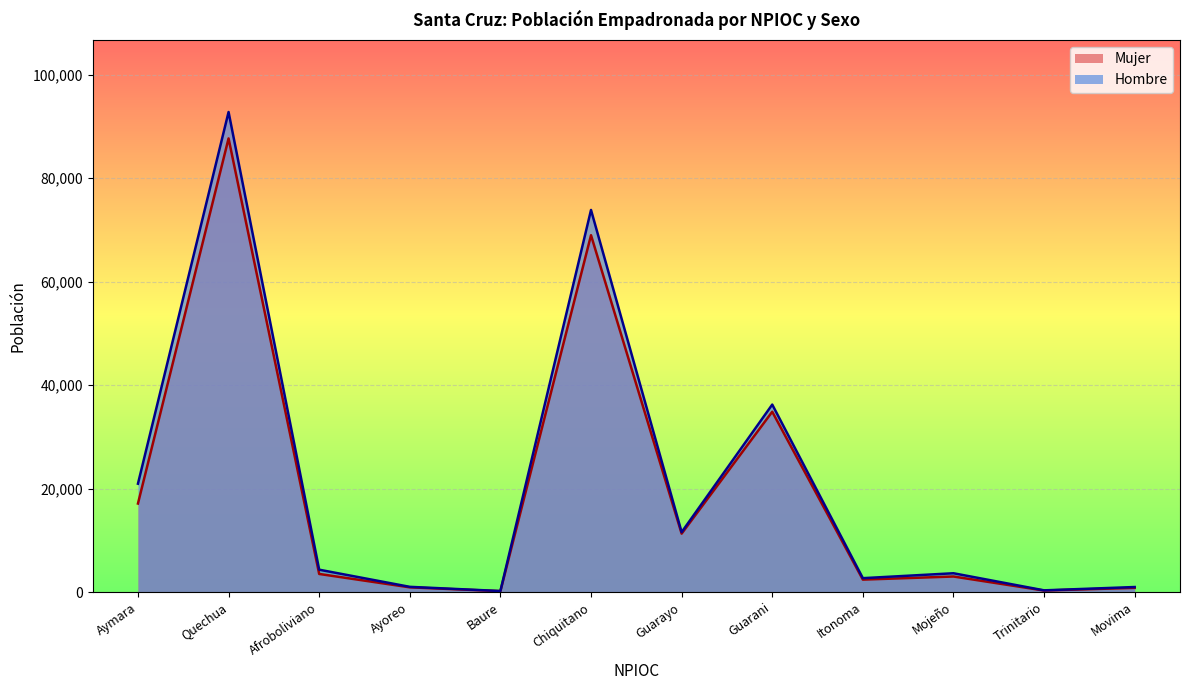

Reading left to right, extract all data points from this chart.

Mujer: 17119	87678	3511	924	185	68969	11300	34858	2417	3017	304	825
Hombre: 20952	92780	4334	1020	212	73853	11588	36243	2696	3646	342	984